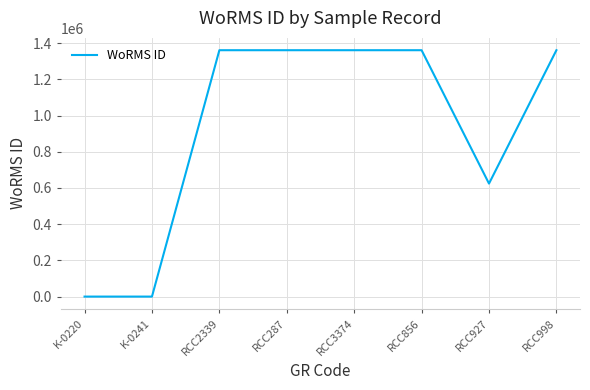

How many categories are shown in the chart?

8